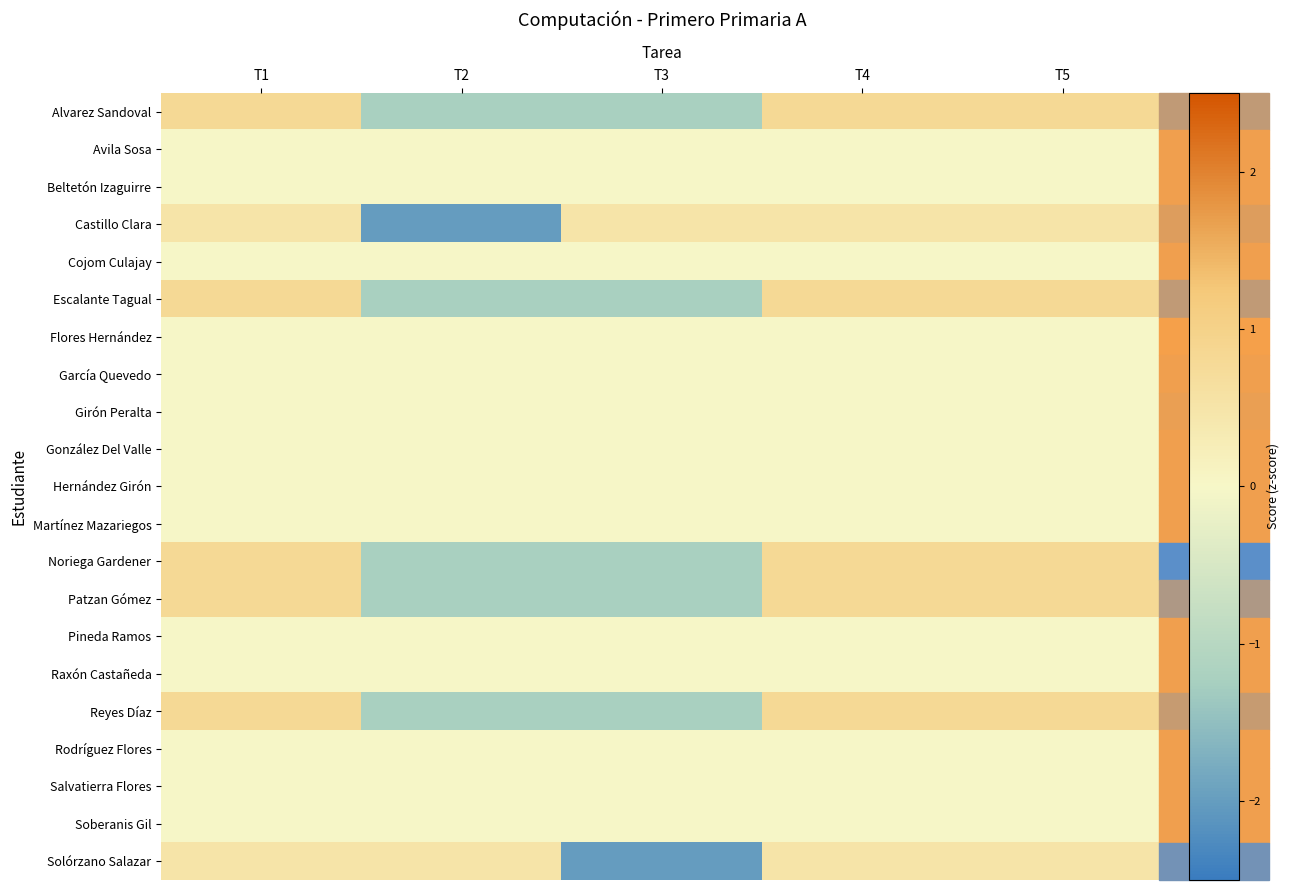

Reading left to right, what are all the values shown in this chart?

Alvarez Sandoval: T1=0.8	T2=-1.2	T3=-1.2	T4=0.8	T5=0.8
Avila Sosa: T1=0.0	T2=0.0	T3=0.0	T4=0.0	T5=0.0
Beltetón Izaguirre: T1=0.0	T2=0.0	T3=0.0	T4=0.0	T5=0.0
Castillo Clara: T1=0.5	T2=-2.0	T3=0.5	T4=0.5	T5=0.5
Cojom Culajay: T1=0.0	T2=0.0	T3=0.0	T4=0.0	T5=0.0
Escalante Tagual: T1=0.8	T2=-1.2	T3=-1.2	T4=0.8	T5=0.8
Flores Hernández: T1=0.0	T2=0.0	T3=0.0	T4=0.0	T5=0.0
García Quevedo: T1=0.0	T2=0.0	T3=0.0	T4=0.0	T5=0.0
Girón Peralta: T1=0.0	T2=0.0	T3=0.0	T4=0.0	T5=0.0
González Del Valle: T1=0.0	T2=0.0	T3=0.0	T4=0.0	T5=0.0
Hernández Girón: T1=0.0	T2=0.0	T3=0.0	T4=0.0	T5=0.0
Martínez Mazariegos: T1=0.0	T2=0.0	T3=0.0	T4=0.0	T5=0.0
Noriega Gardener: T1=0.8	T2=-1.2	T3=-1.2	T4=0.8	T5=0.8
Patzan Gómez: T1=0.8	T2=-1.2	T3=-1.2	T4=0.8	T5=0.8
Pineda Ramos: T1=0.0	T2=0.0	T3=0.0	T4=0.0	T5=0.0
Raxón Castañeda: T1=0.0	T2=0.0	T3=0.0	T4=0.0	T5=0.0
Reyes Díaz: T1=0.8	T2=-1.2	T3=-1.2	T4=0.8	T5=0.8
Rodríguez Flores: T1=0.0	T2=0.0	T3=0.0	T4=0.0	T5=0.0
Salvatierra Flores: T1=0.0	T2=0.0	T3=0.0	T4=0.0	T5=0.0
Soberanis Gil: T1=0.0	T2=0.0	T3=0.0	T4=0.0	T5=0.0
Solórzano Salazar: T1=0.5	T2=0.5	T3=-2.0	T4=0.5	T5=0.5